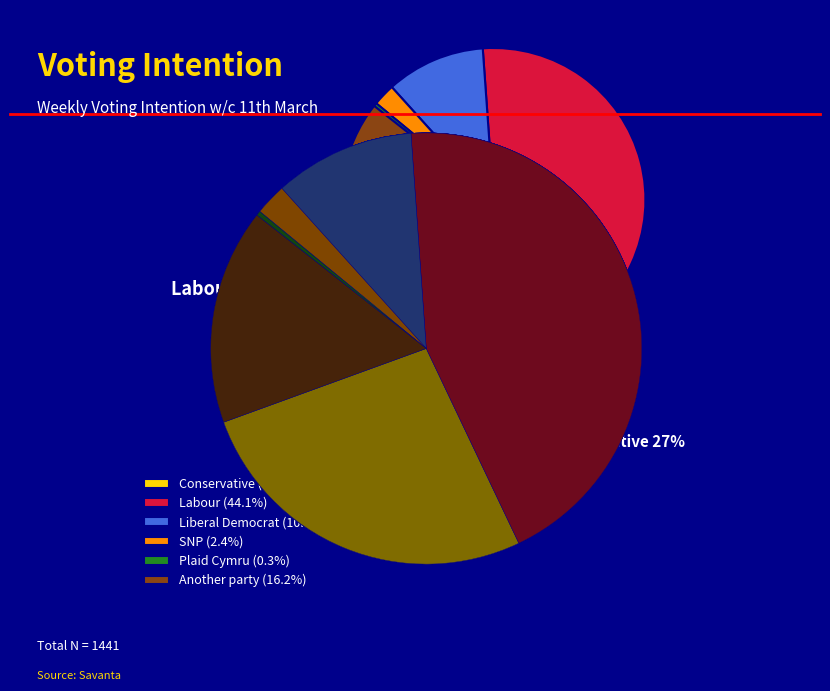

Combined, what portion of the pie is Liberal Democrat and Another party?

26.7%